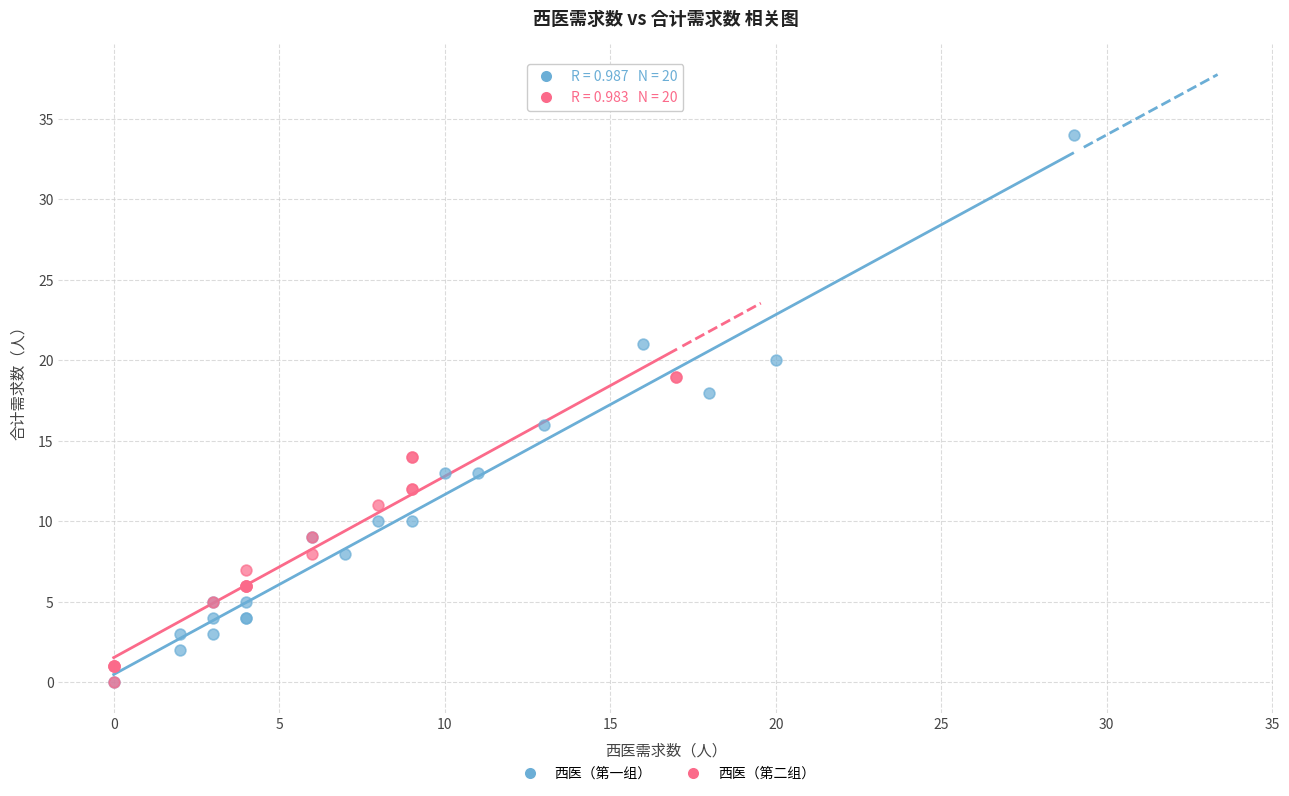

Which series contains the highest Y value?

西医（第一组）